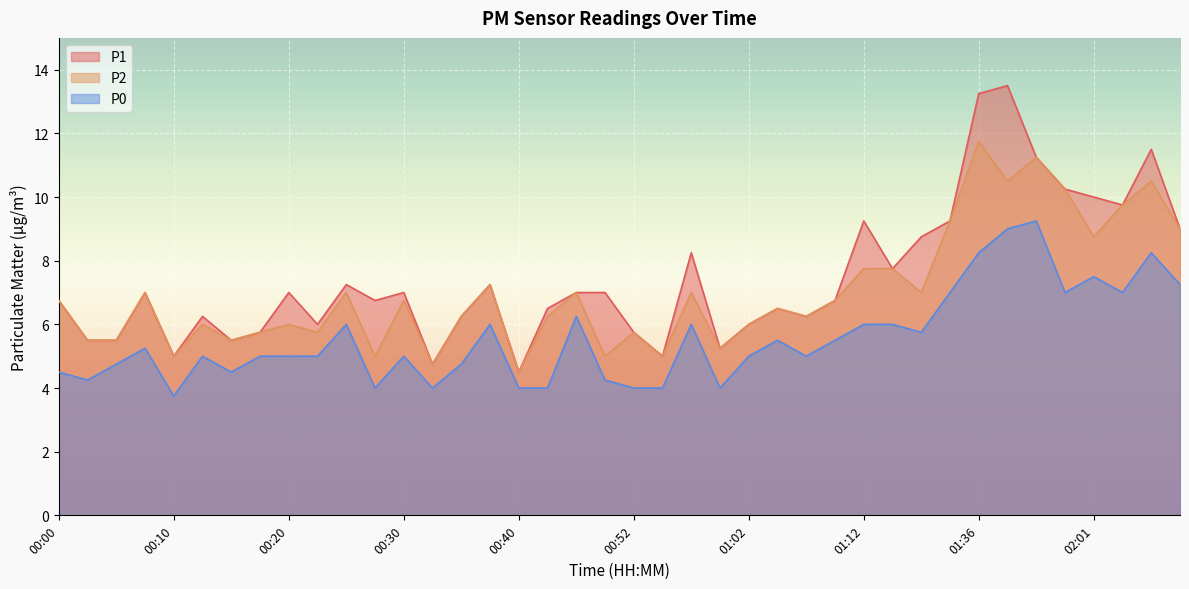

What is the difference between the highest and lowest values at 01:12?

3.2